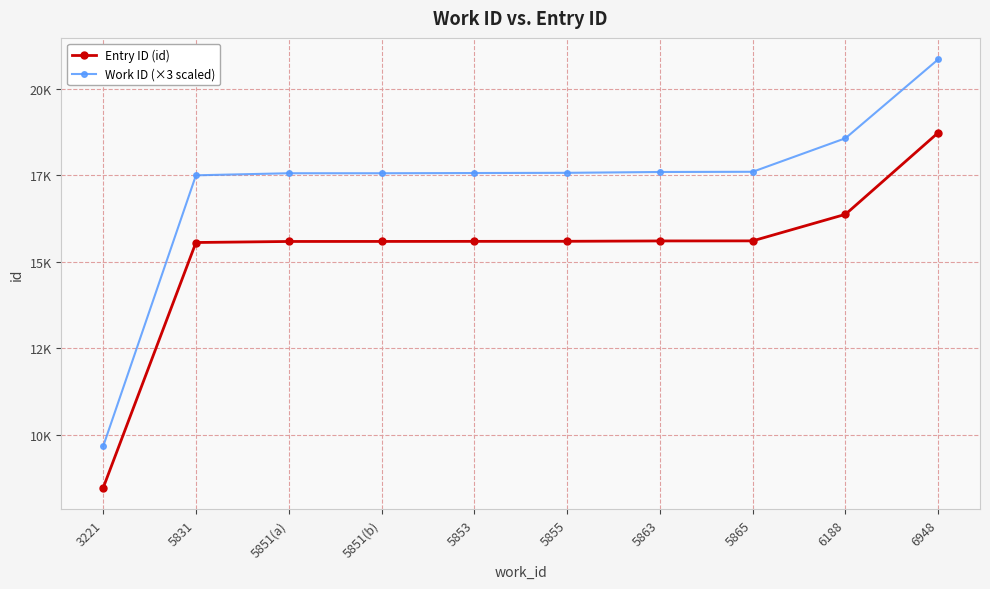

Is this an area chart (filled region under the line)?

No